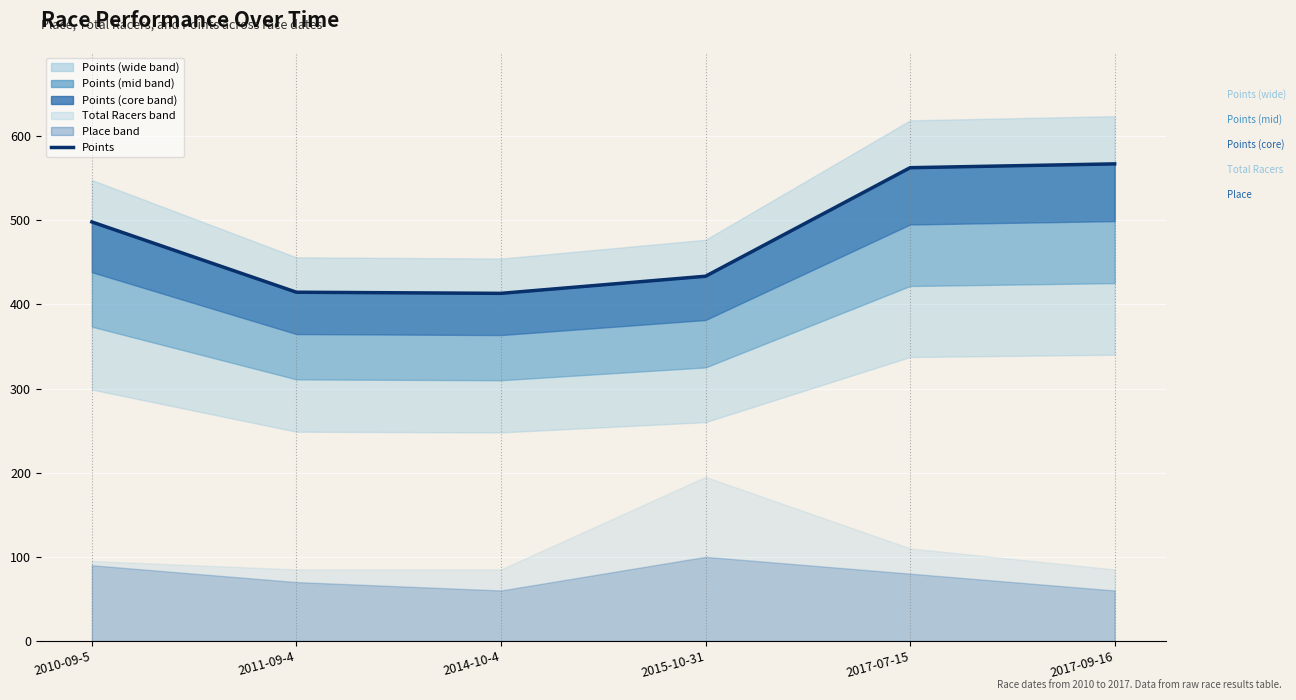

What is the sum of all values?

2888.7